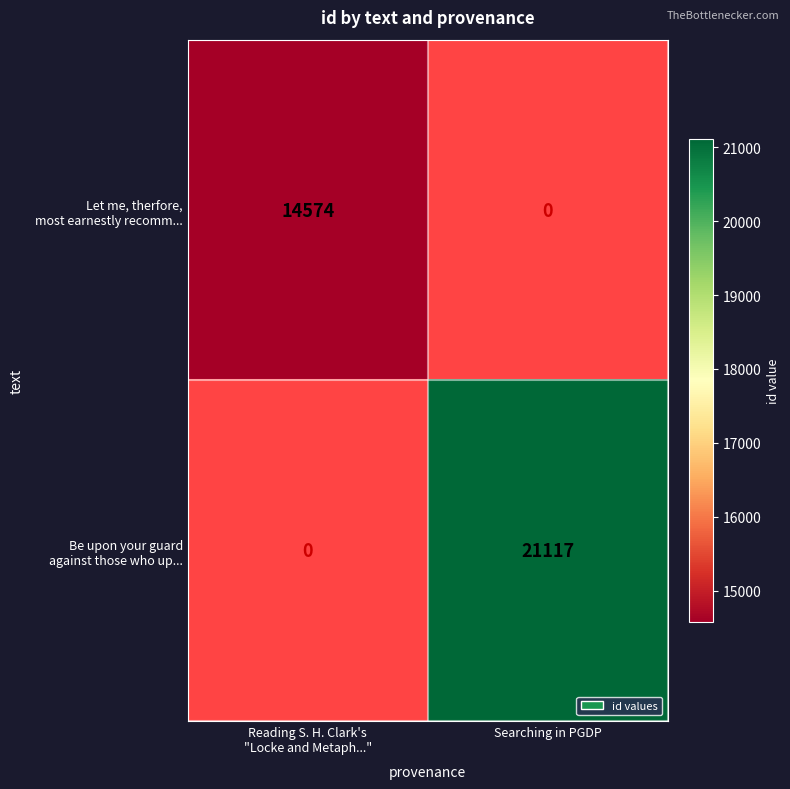

Is the value of Be upon your guard against those who up... at Reading S. H. Clark's "Locke and Metaph..." greater than the value of Let me, therfore, most earnestly recomm... at Searching in PGDP?

No